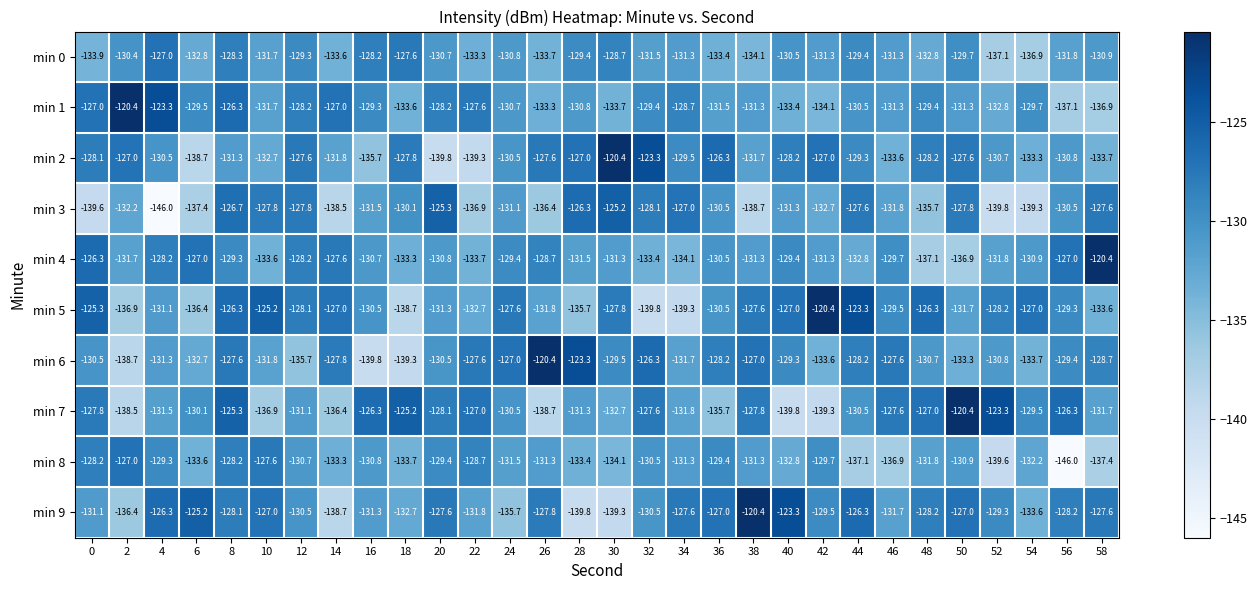

Is it true that min 8 equals -198.7 at 4?

False